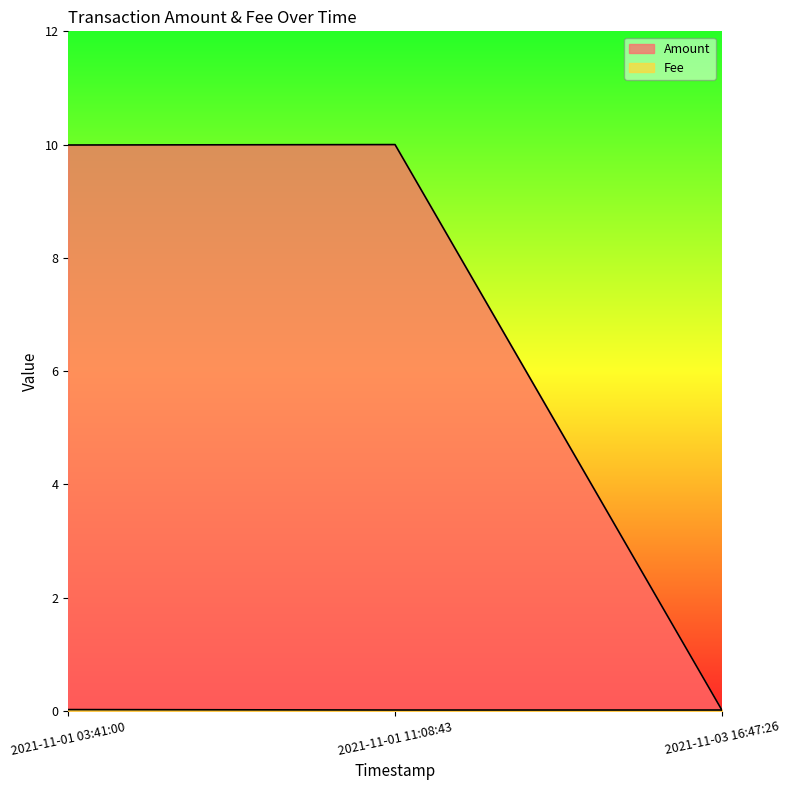

Reading left to right, what are all the values shown in this chart?

Amount: 2021-11-01 03:41:00=10.0	2021-11-01 11:08:43=10.0	2021-11-03 16:47:26=0.0
Fee: 2021-11-01 03:41:00=0.0	2021-11-01 11:08:43=0.0	2021-11-03 16:47:26=0.0